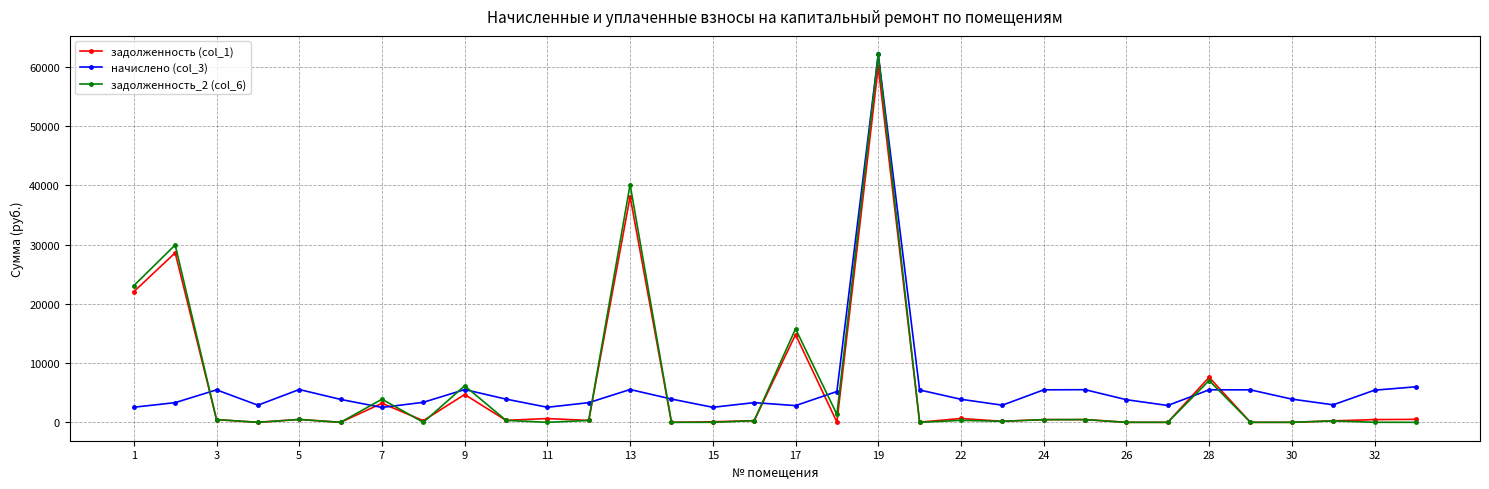

True or false: начислено (col_3) has more than 1 interior local peaks.

True